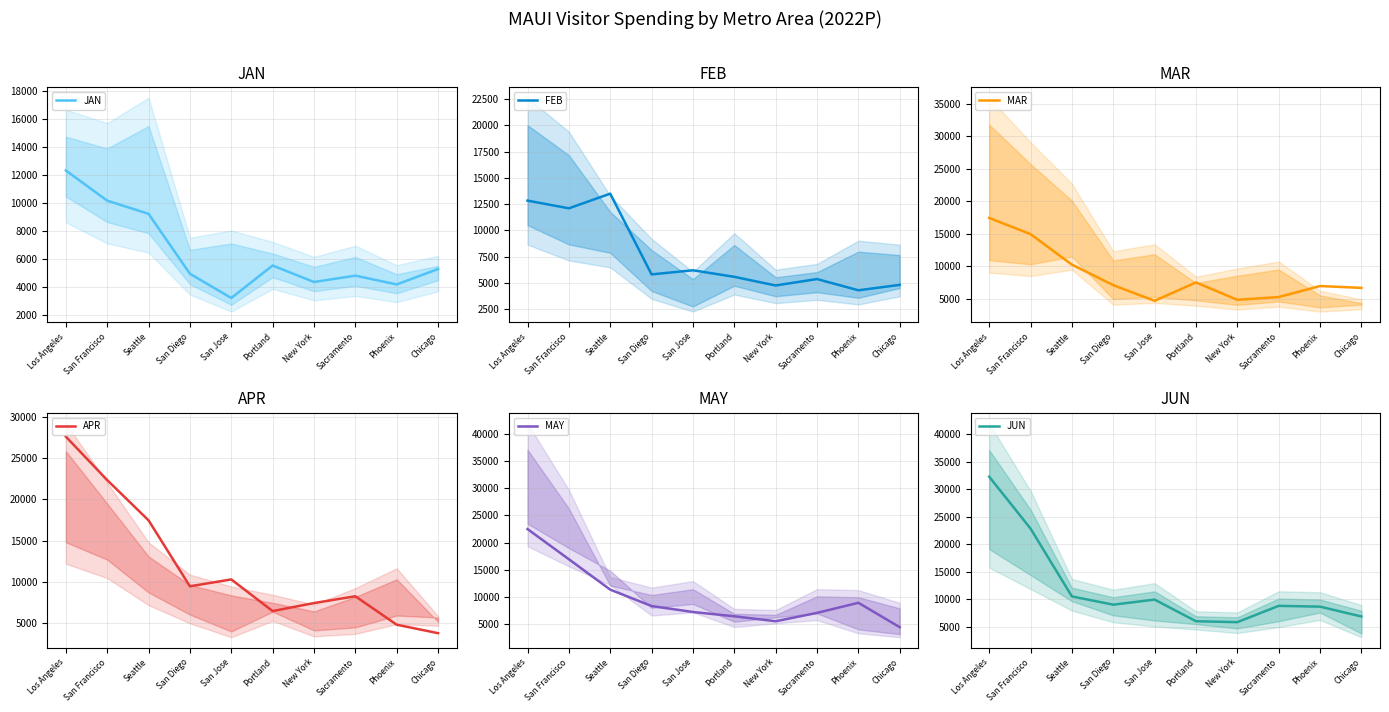

What is the sum of all MAY values?

98997.3